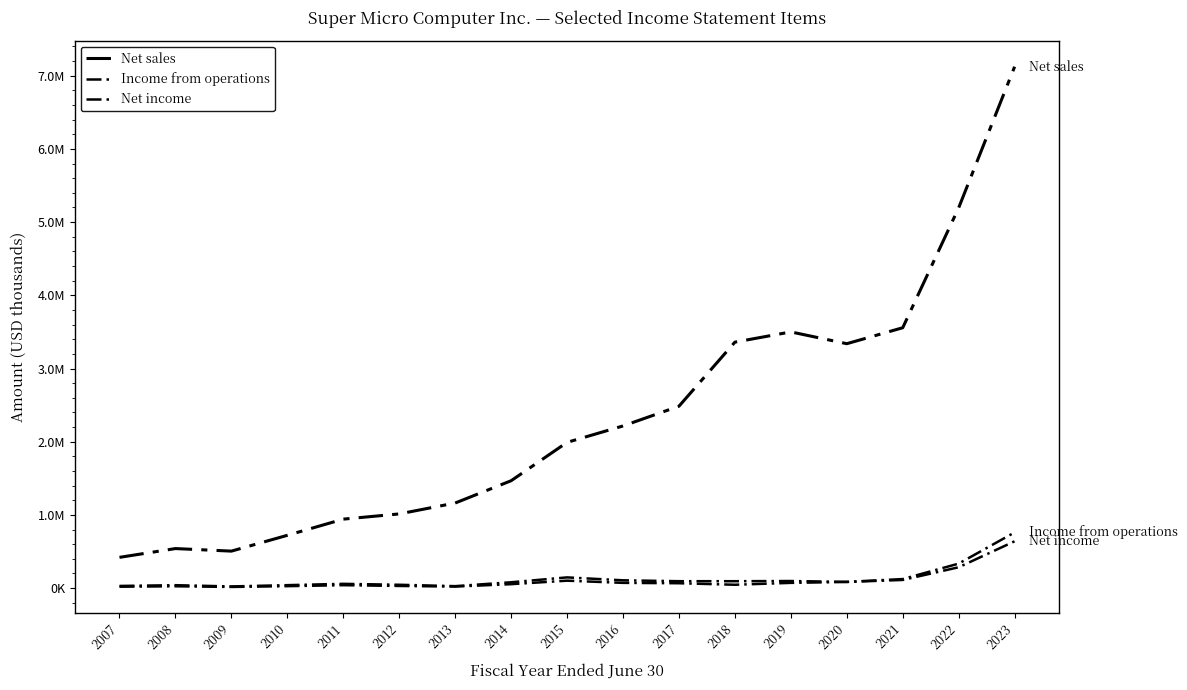

Which series changed the most between 2010 and 2022?

Net sales